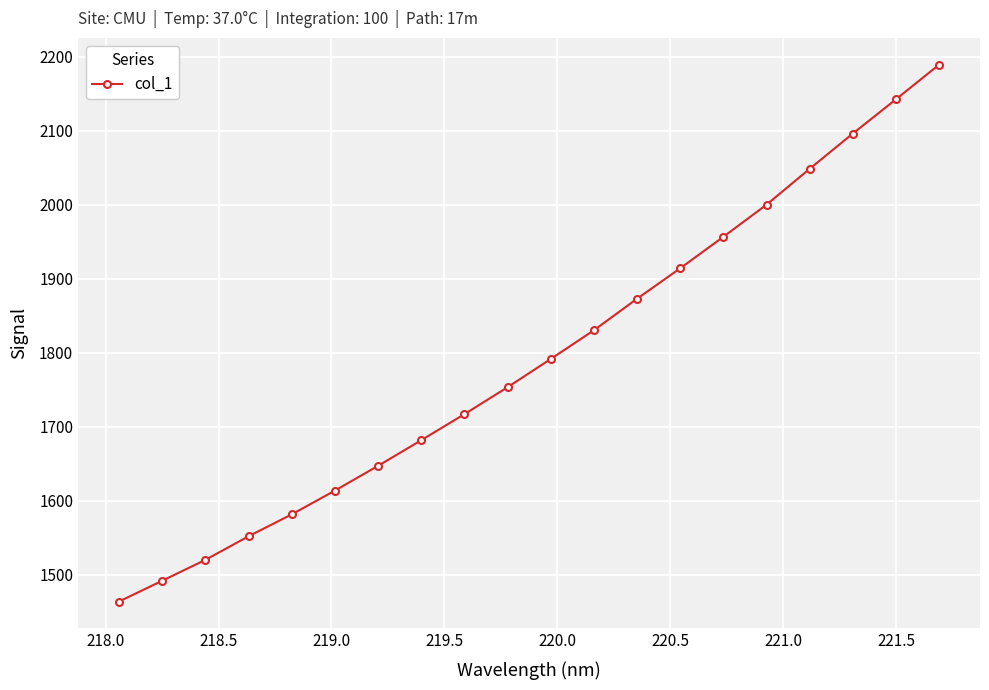

What is the average value?

1793.2